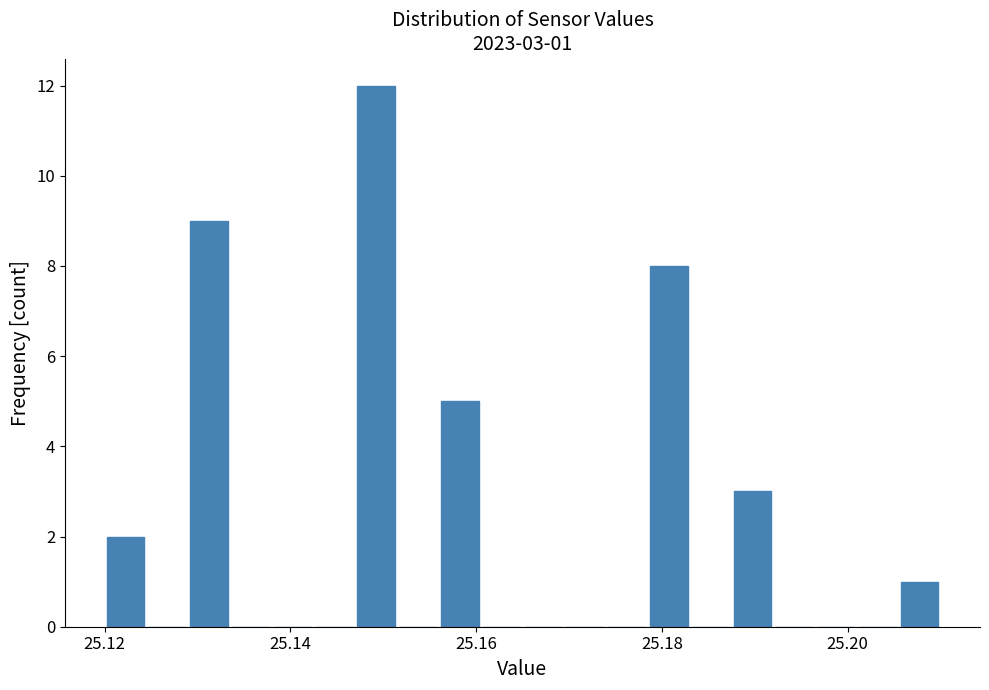

Read against the x-axis, roughly where is the centre of the tallest bar?

25.150